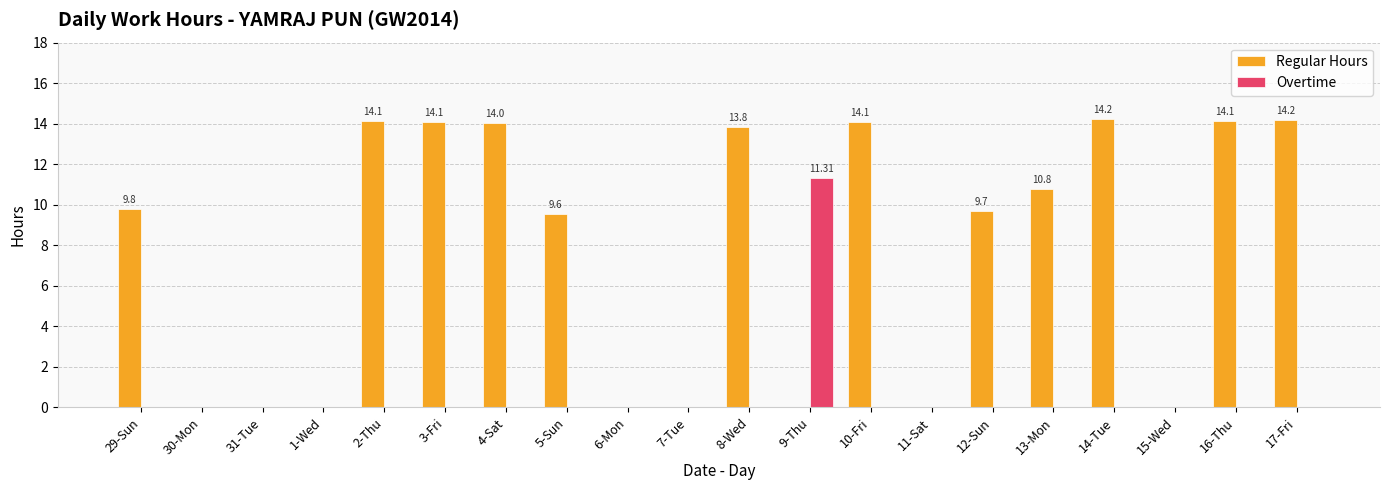

What are all the series names shown in the legend?

Regular Hours, Overtime